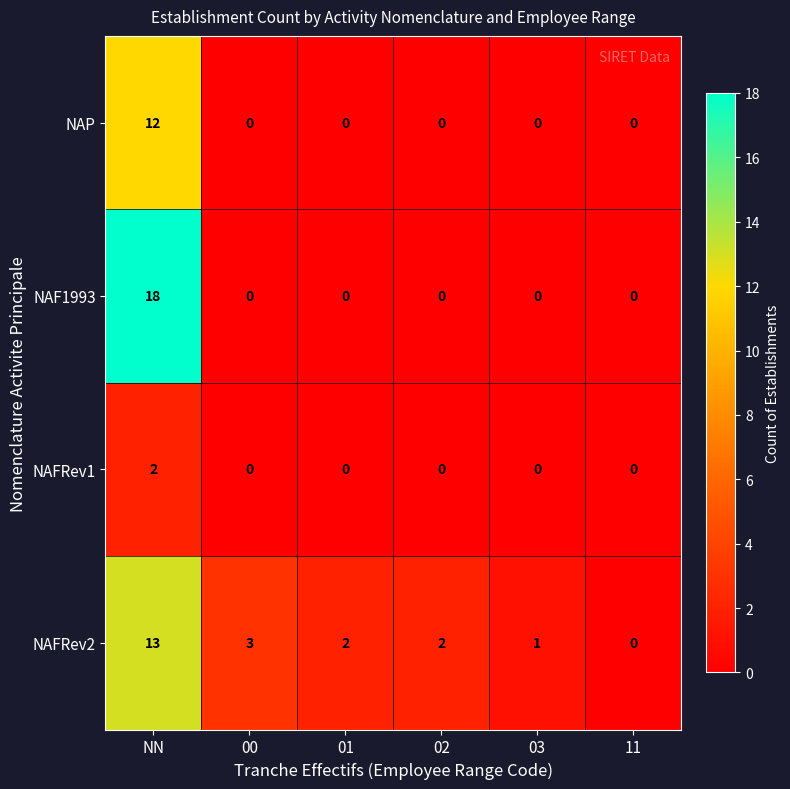

Rank the series by their average value, from highest to lowest.

NAFRev2, NAF1993, NAP, NAFRev1